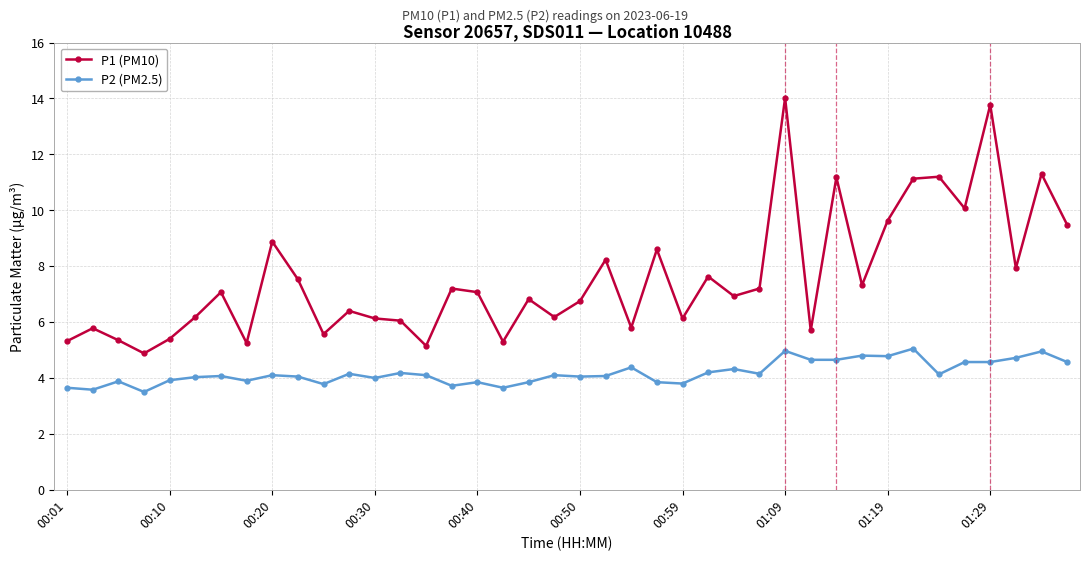

What is the sum of all P2 (PM2.5) values?

167.3